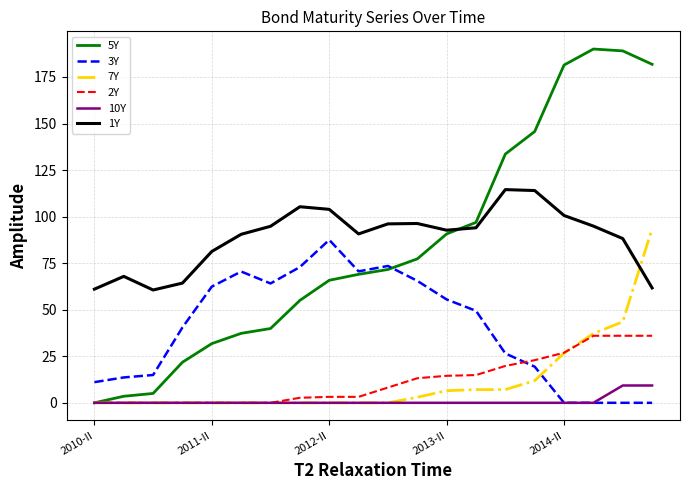

Which series has the widest spread of values?

5Y